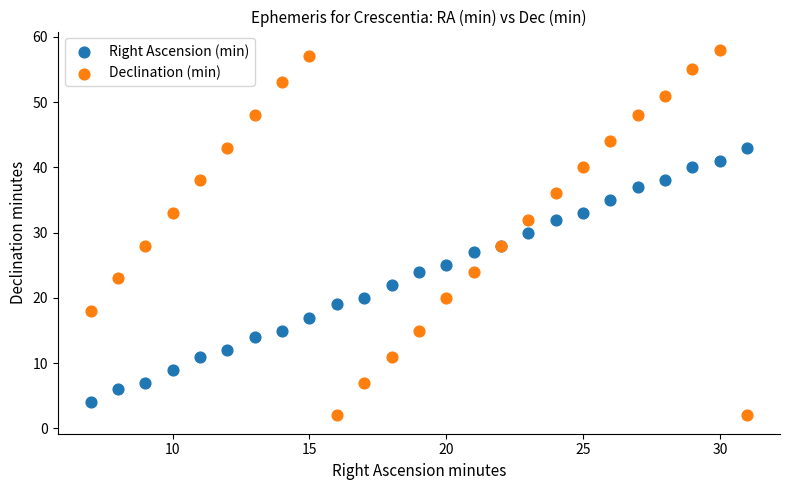

What is the X range (max minus min) for the scatter plot?

24